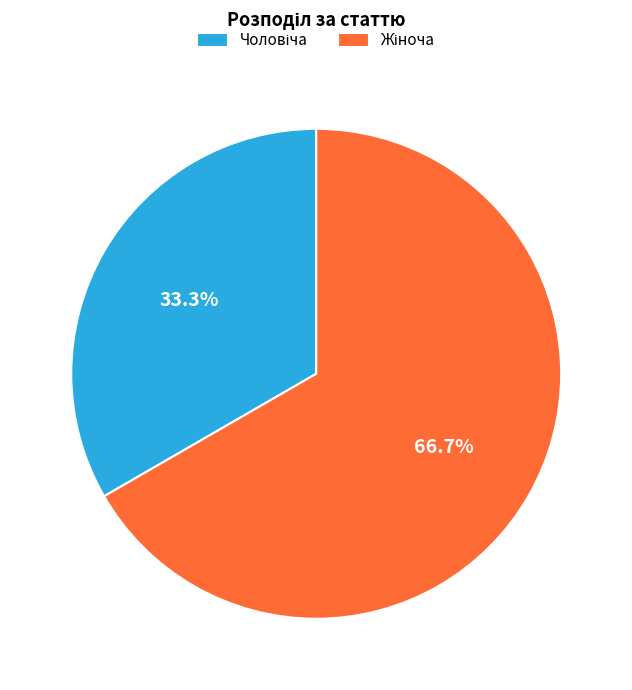

To the nearest percent, what is the difference between the largest and smallest slice percentages?

33%